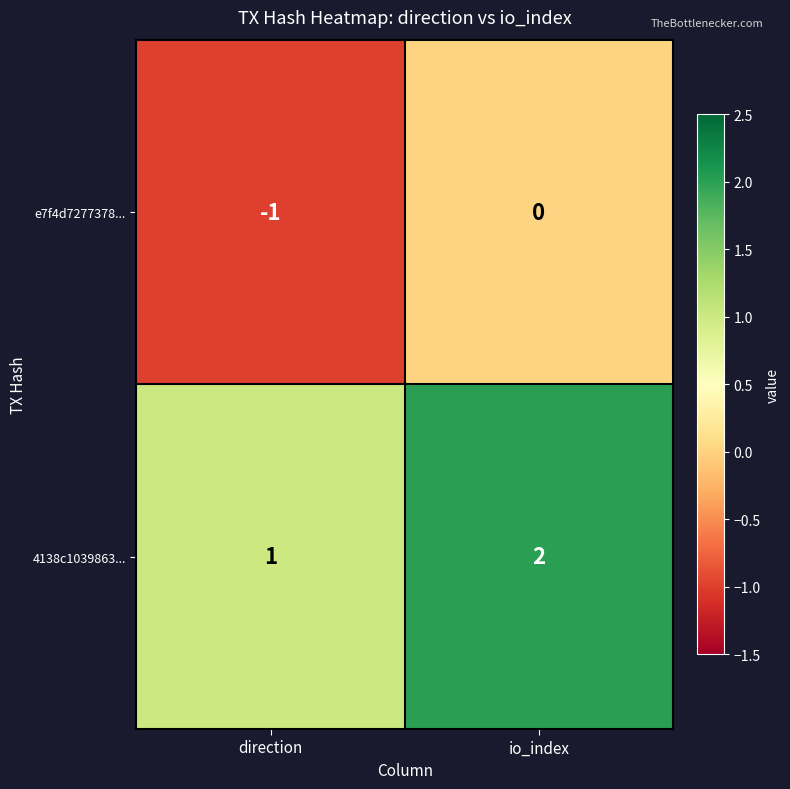

Which series has the largest total across all categories?

4138c1039863...